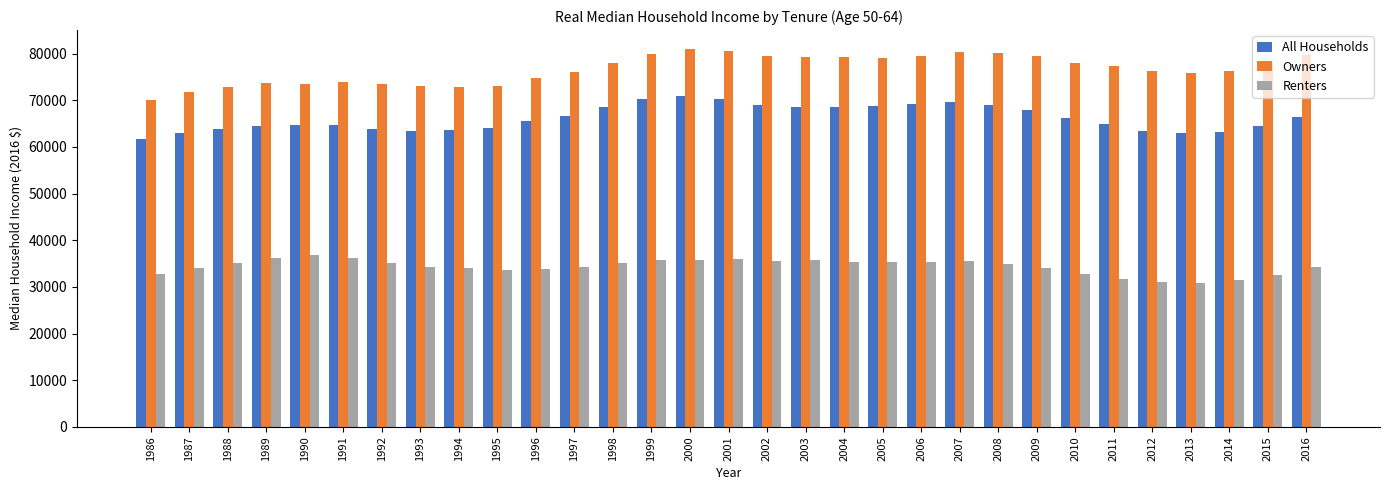

What is the difference between the highest and lowest values at 1999?

44116.3